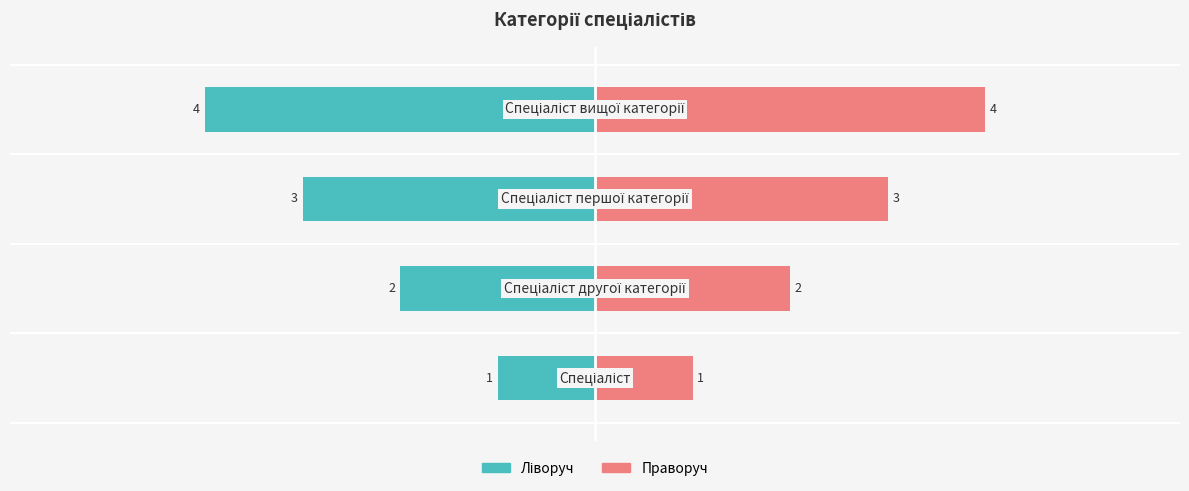

Does the chart contain stacked bars?

No